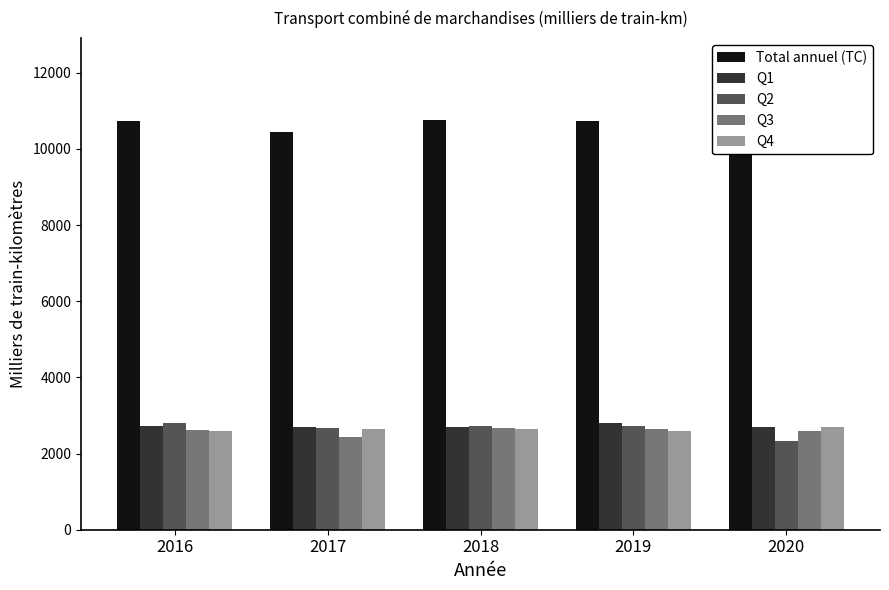

Is it true that Q3 equals 1203.8 at 2020?

False